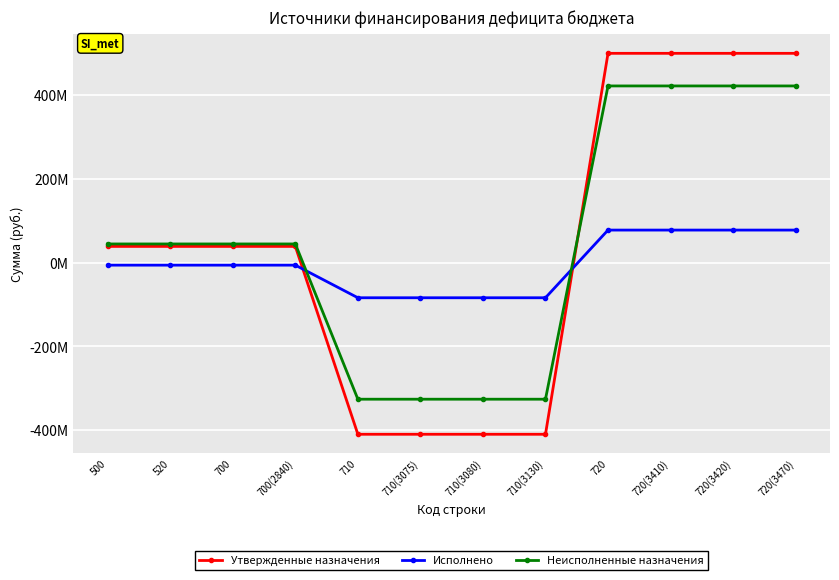

What position from the right is 720(3470)?

1